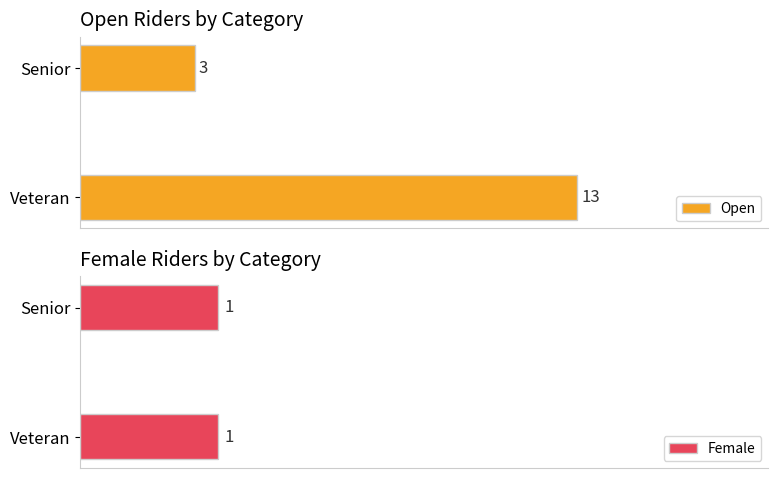

What is the difference between the Open values at 1 and 0?

10.0